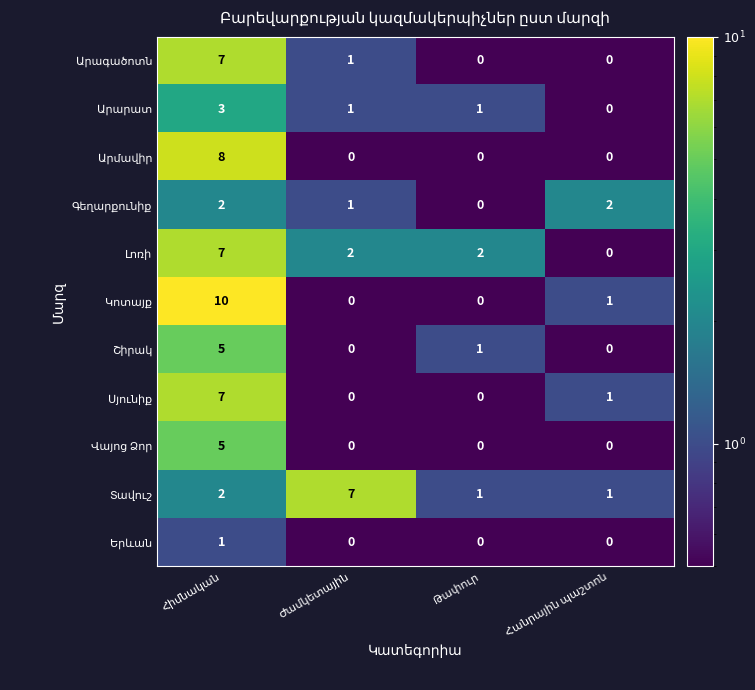

At how many categories does at least one series exceed 1?

4